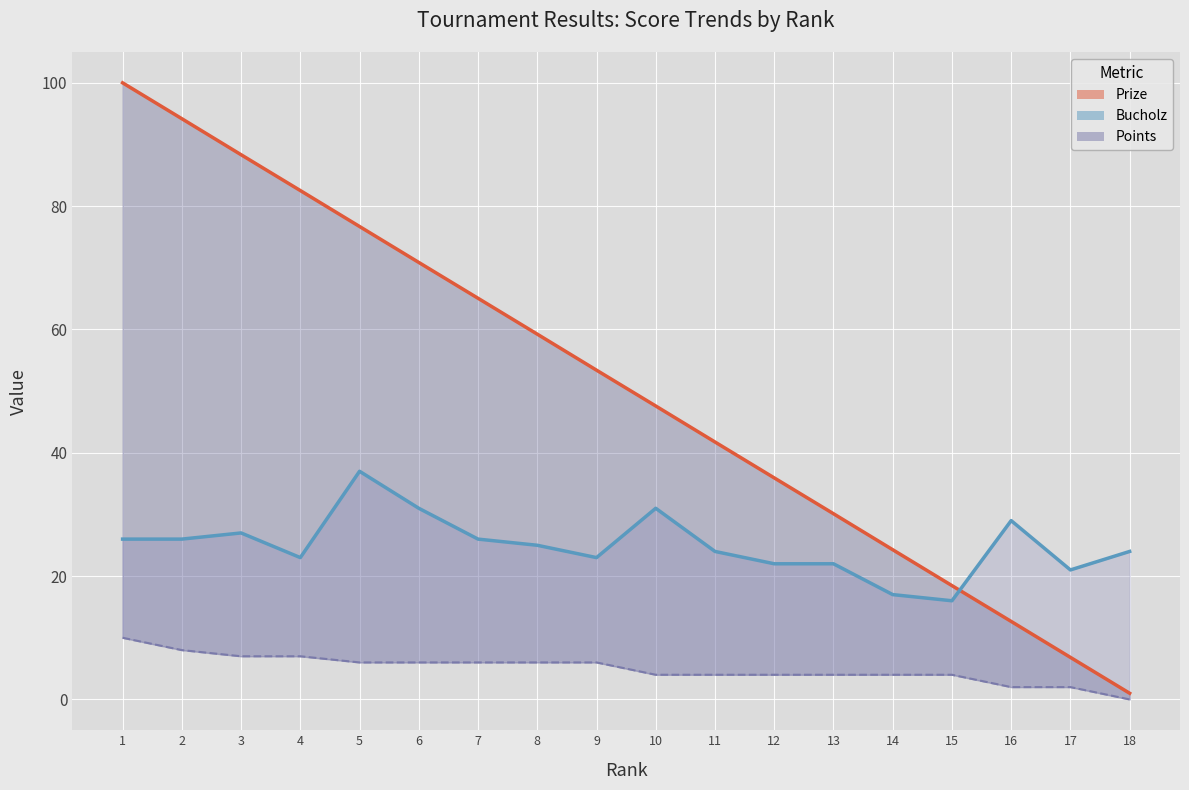

At which label does Prize reach its peak?

1